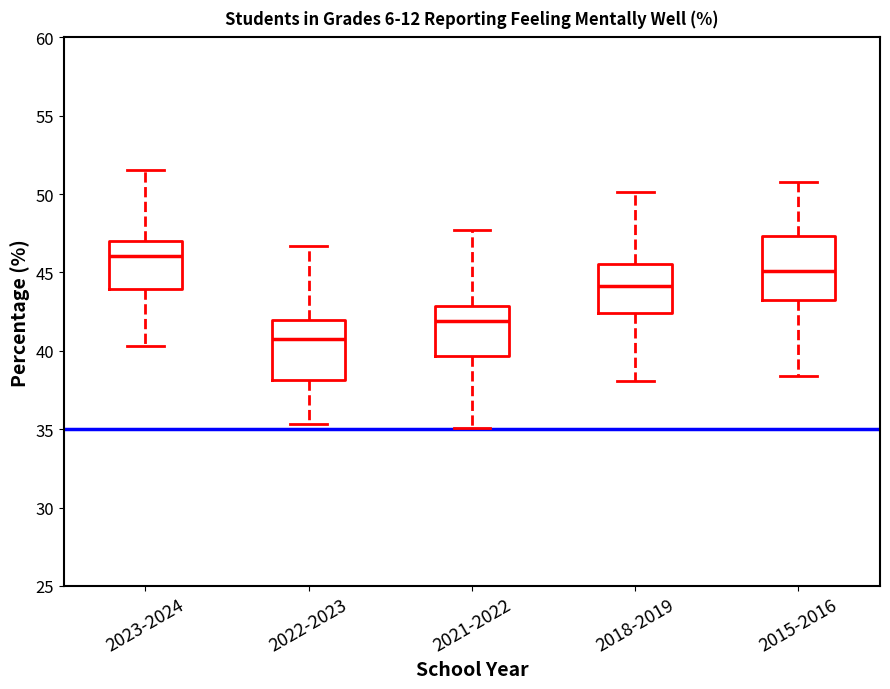

Which box has the lowest median line?

2022-2023